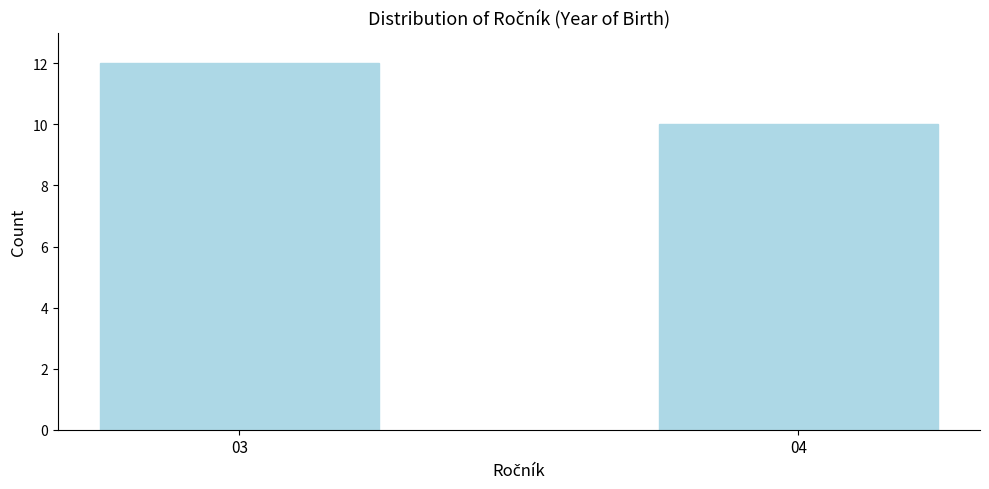

Reading left to right, extract all data points from this chart.

12	10